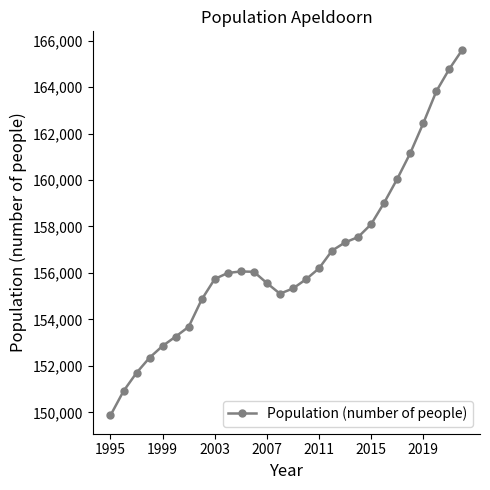

What is the difference between the maximum and minimum values?

15742